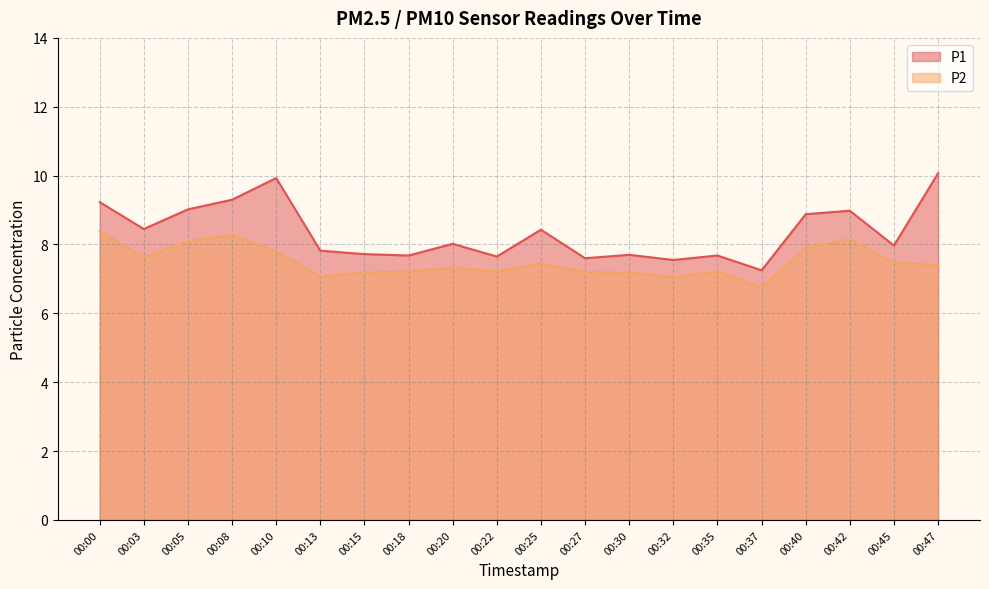

Reading left to right, list all the values displayed in this chart.

P1: 9.2	8.4	9.0	9.3	9.9	7.8	7.7	7.7	8.0	7.7	8.4	7.6	7.7	7.5	7.7	7.2	8.9	9.0	8.0	10.1
P2: 8.4	7.6	8.1	8.3	7.8	7.1	7.2	7.2	7.3	7.2	7.5	7.2	7.2	7.0	7.2	6.8	7.9	8.2	7.5	7.4